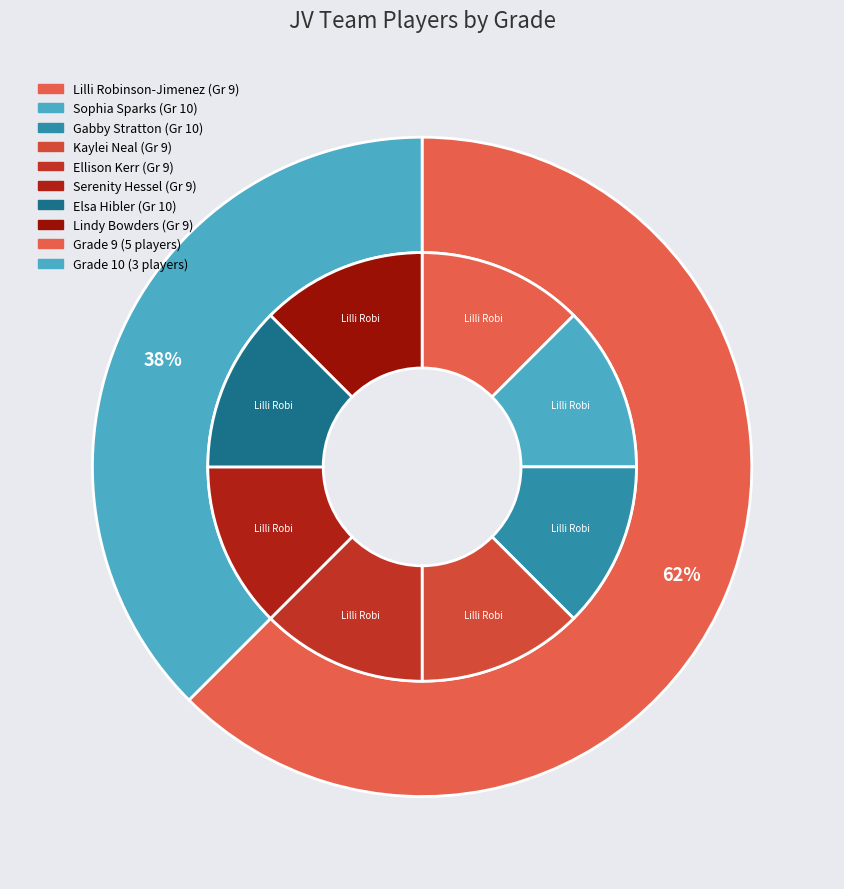

Rank the categories by value from highest to lowest.

Sophia Sparks, Gabby Stratton, Elsa Hibler, Lilli Robinson-Jimenez, Kaylei Neal, Ellison Kerr, Serenity Hessel, Lindy Bowders